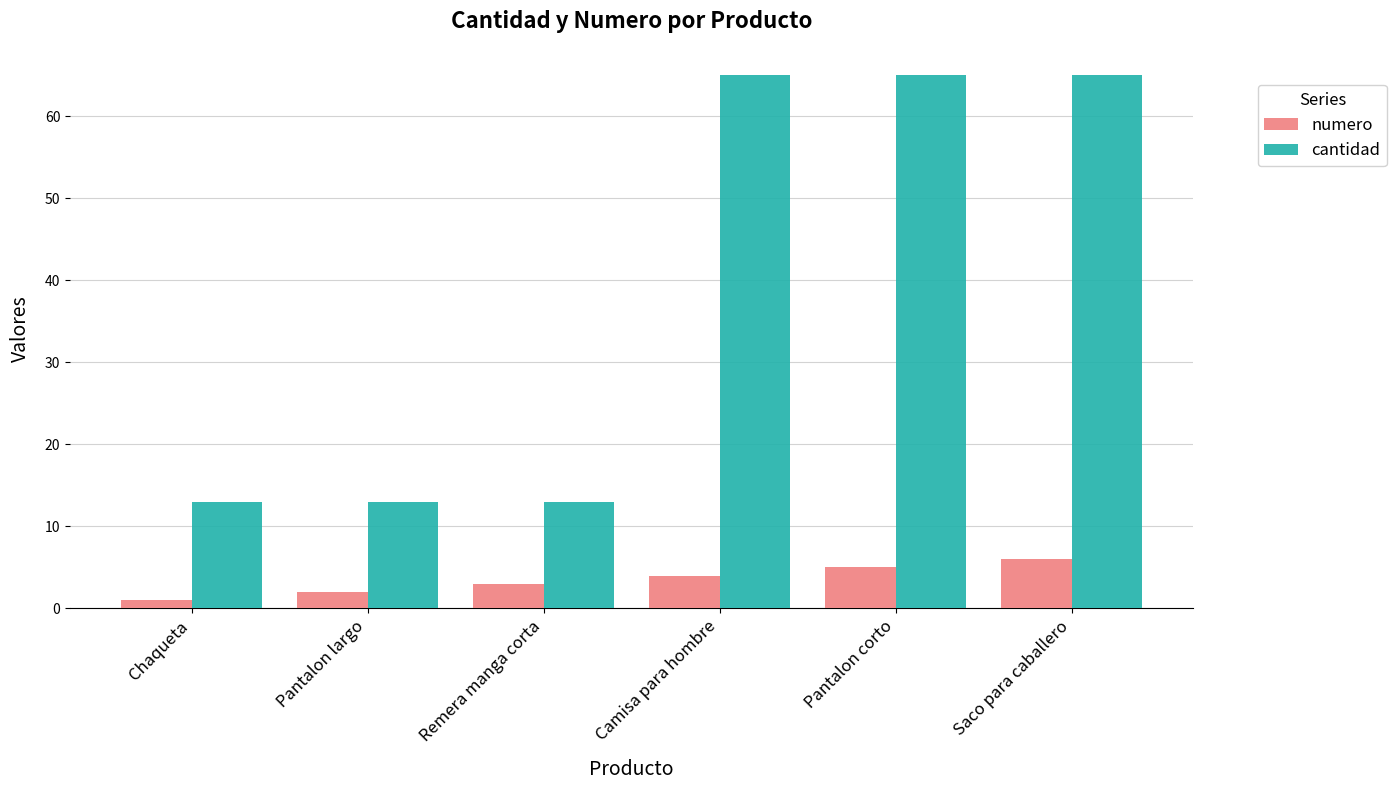

At how many categories does at least one series exceed 20?

3